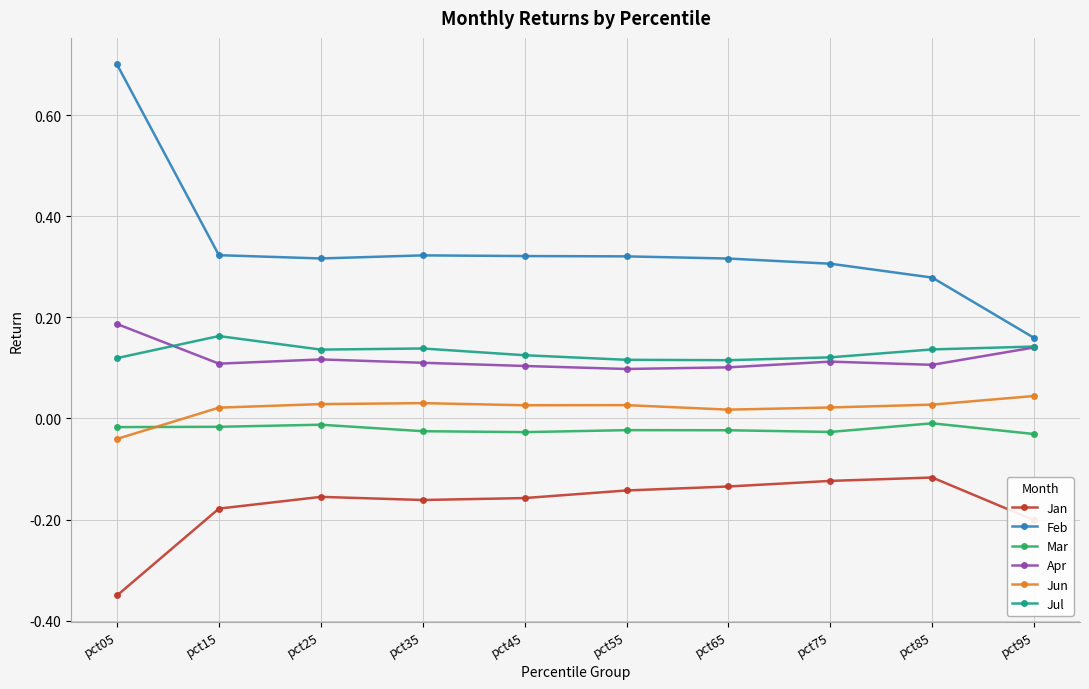

Which category has the highest value in the Apr series?

pct05